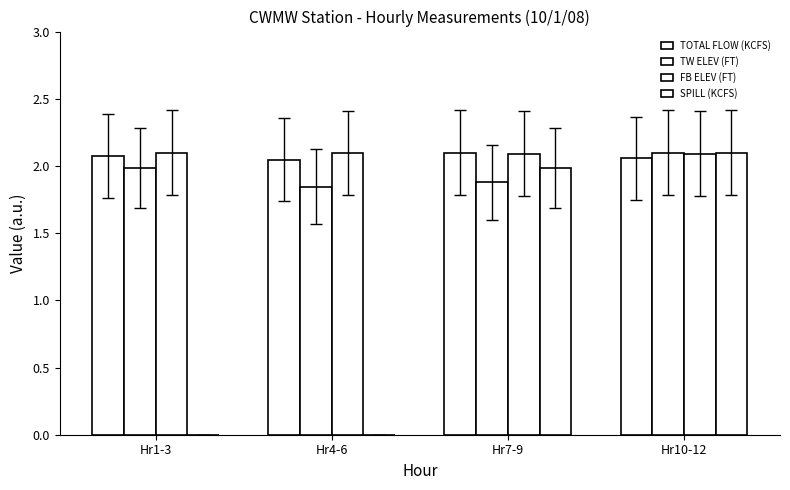

What is the lowest value of the TW ELEV (FT) series?

1.8